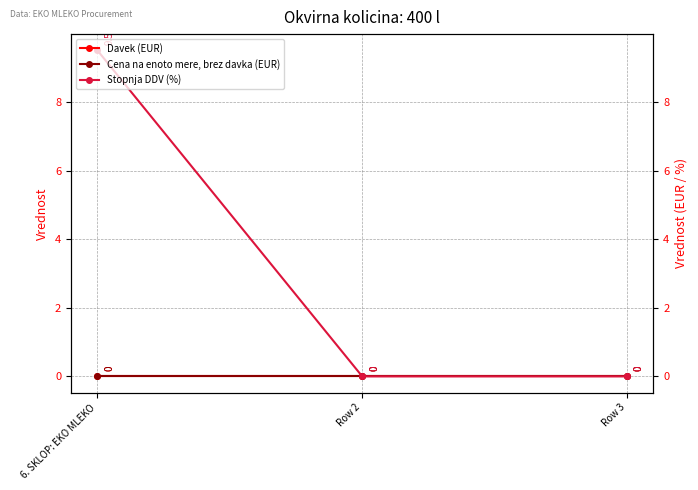

At which label is Davek (EUR) closest to 0?

6. SKLOP: EKO MLEKO